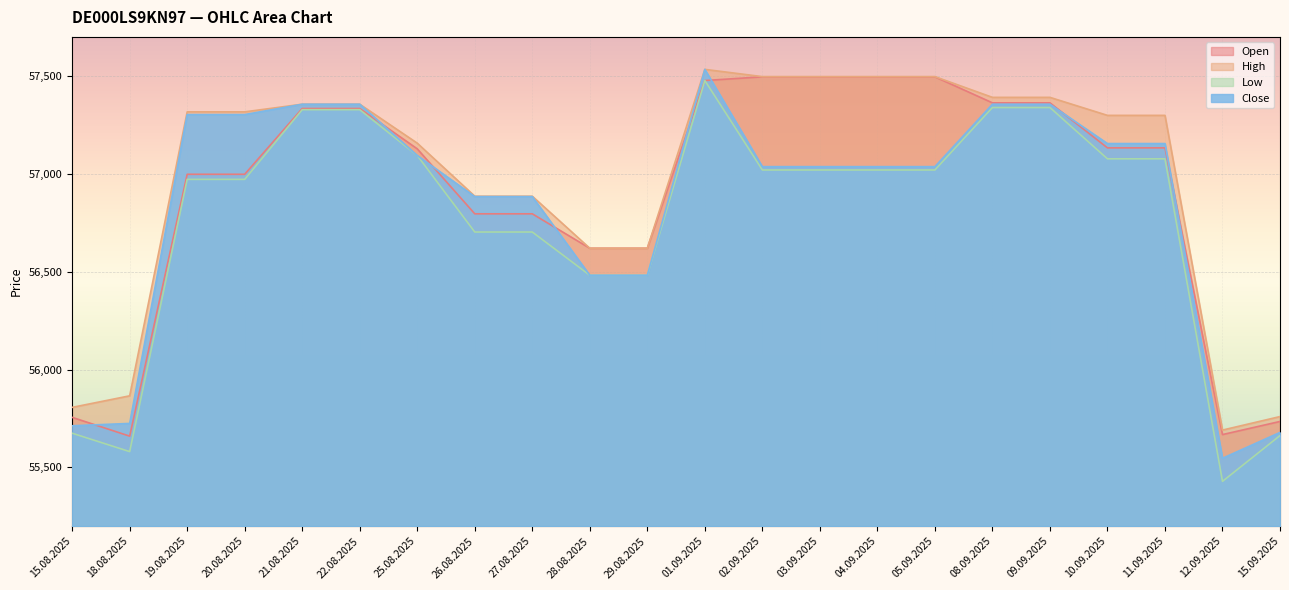

Which series has the widest spread of values?

Low